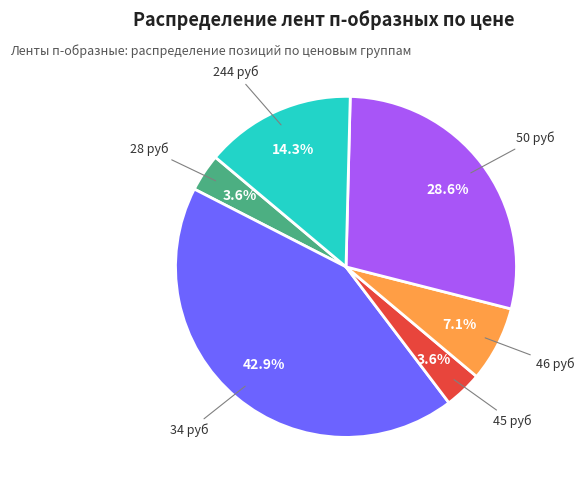

Is there any slice that represents more than half of the pie?

No